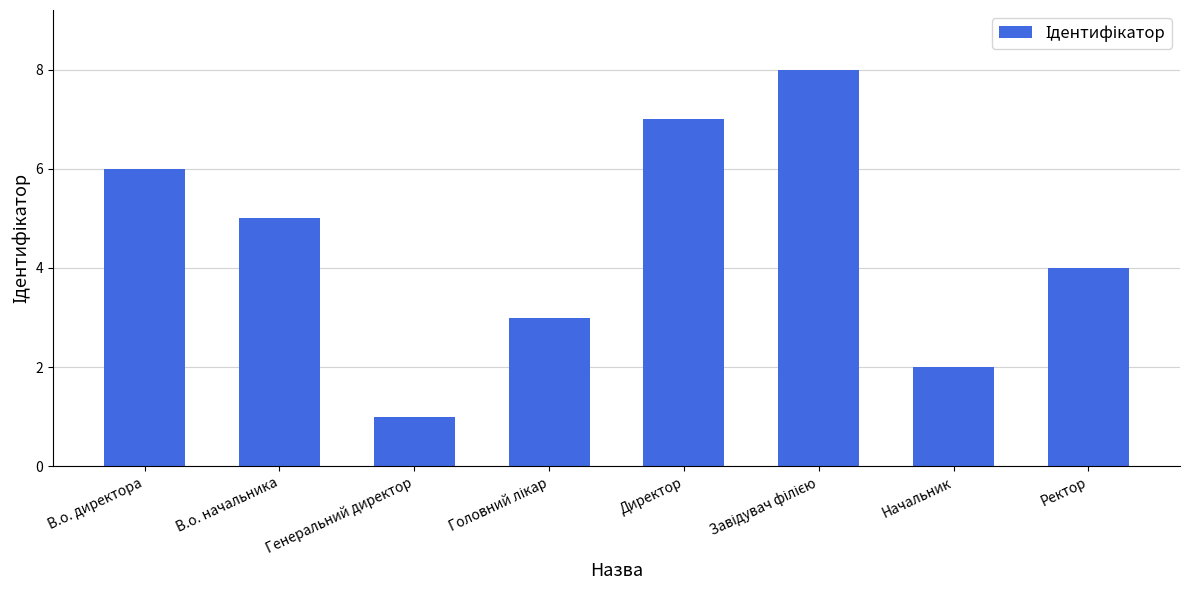

What is the maximum value shown in the chart?

8